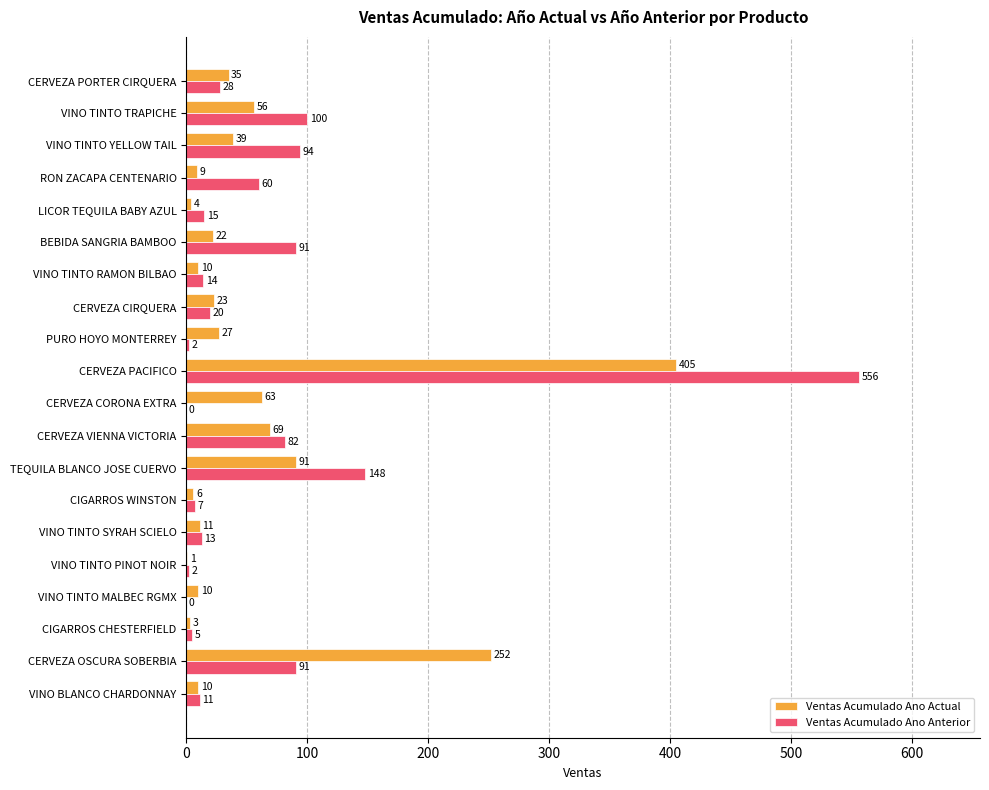

What is the highest value of the Ventas Acumulado Ano Actual series?

405